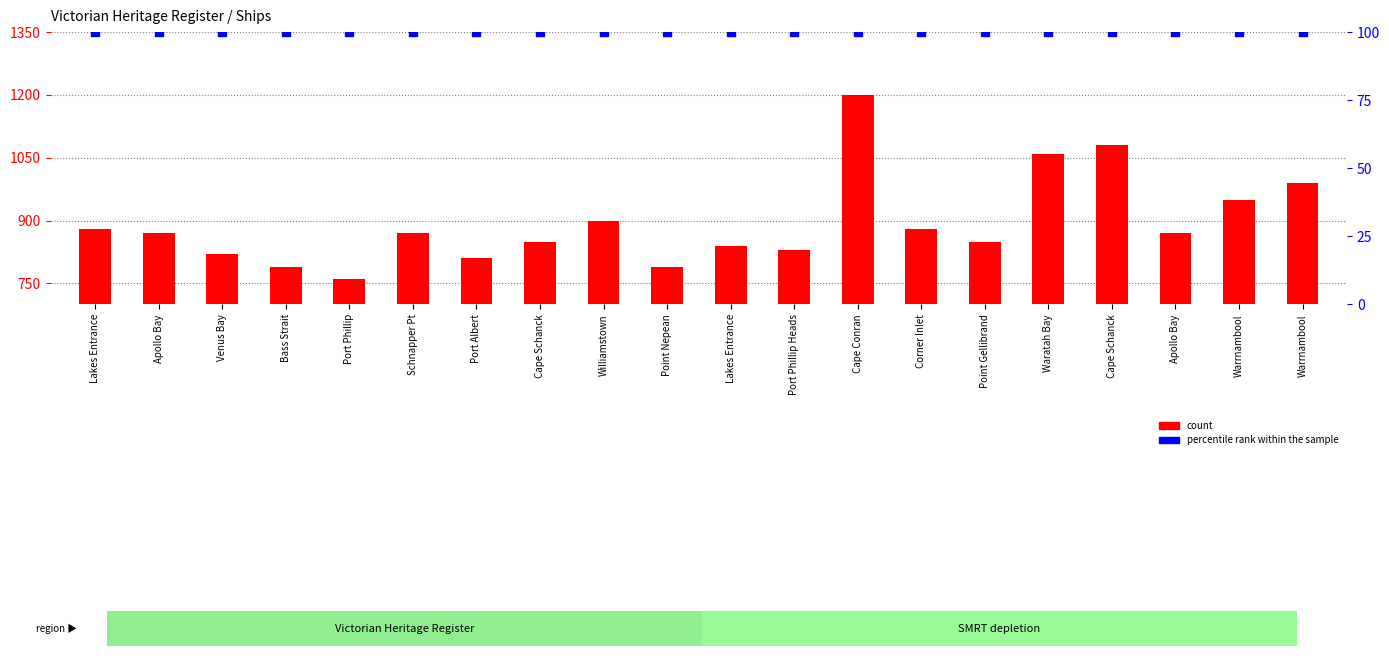

What is the total value across all series at Port Albert?

910